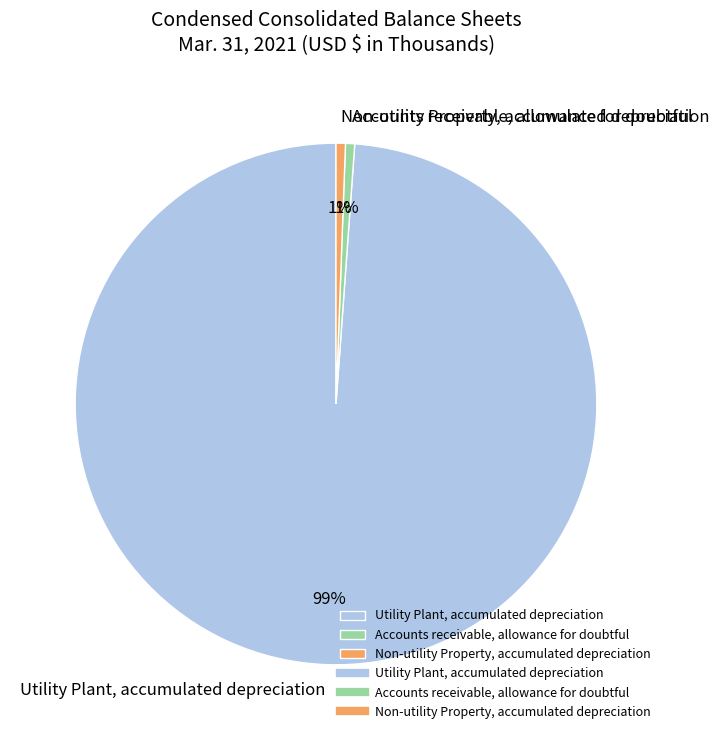

True or false: Utility Plant, accumulated depreciation accounts for 99% of the total.

True